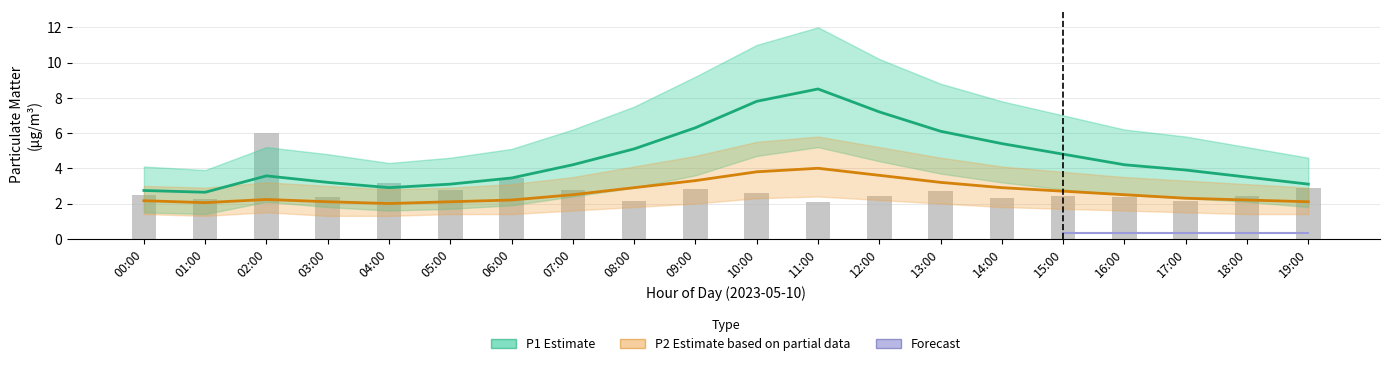

Which series has the widest spread of values?

P1_upper